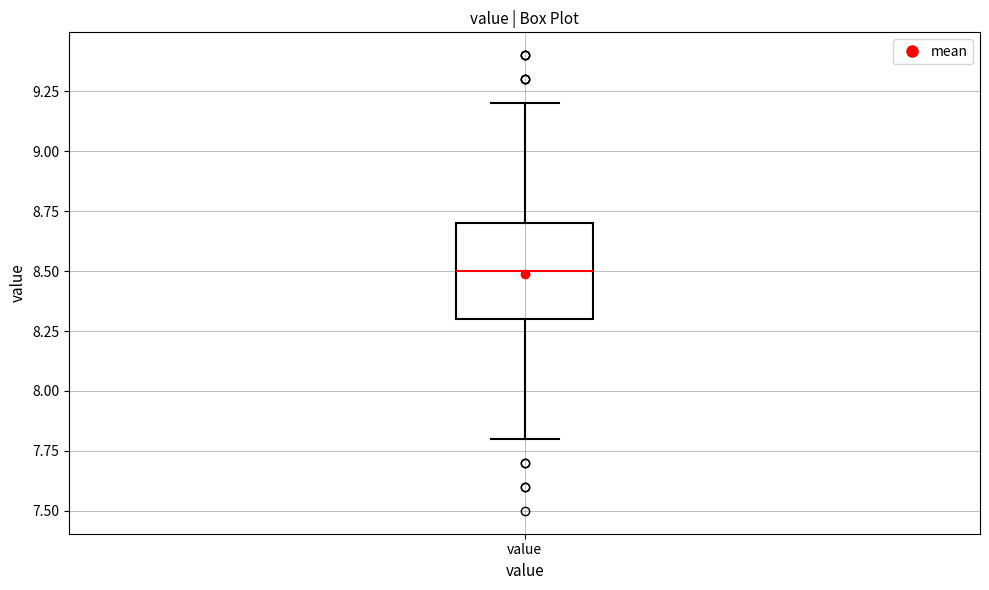

Where does the upper whisker of the box for value end on the y-axis? The values are not printed on the chart, so give them approximately, as read against the axis.

9.2